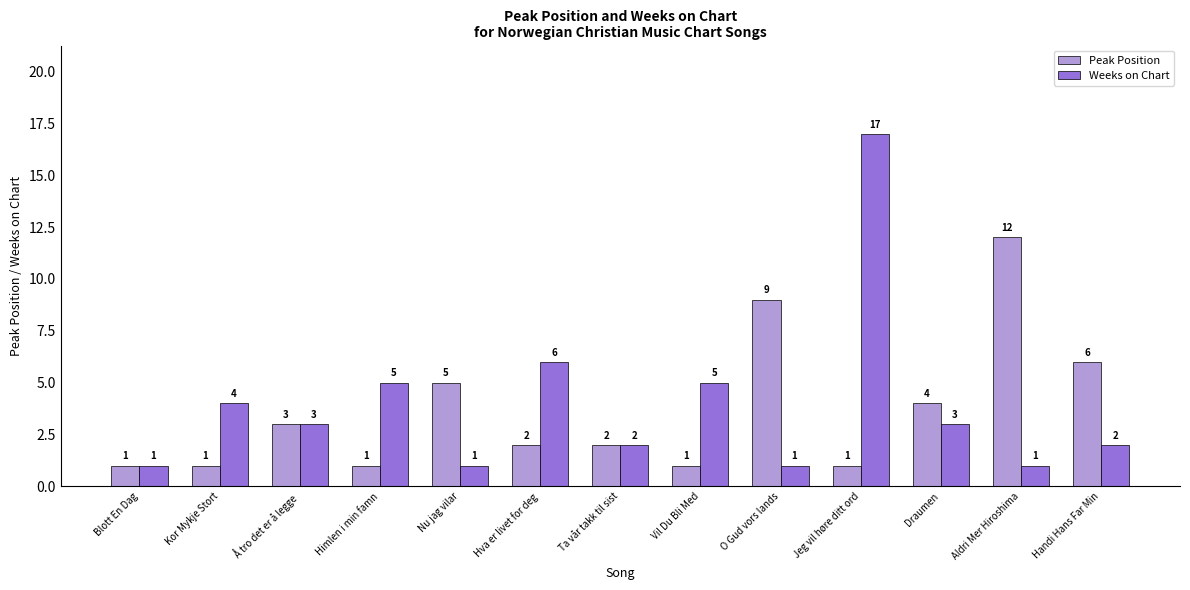

The value of Weeks on Chart at Nu jag vilar is 1. True or false?

True